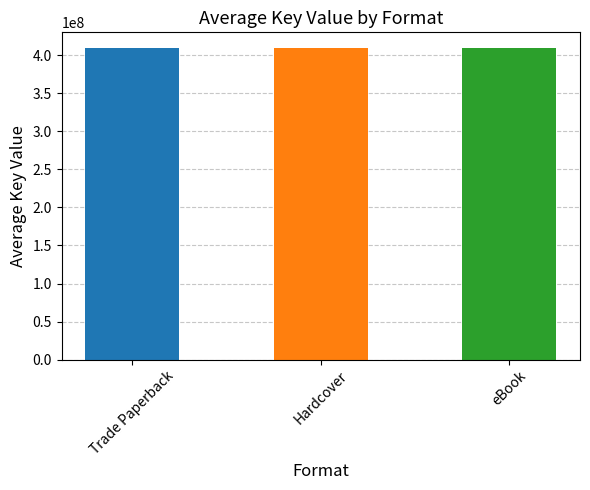

Which series has the largest total across all categories?

Trade Paperback